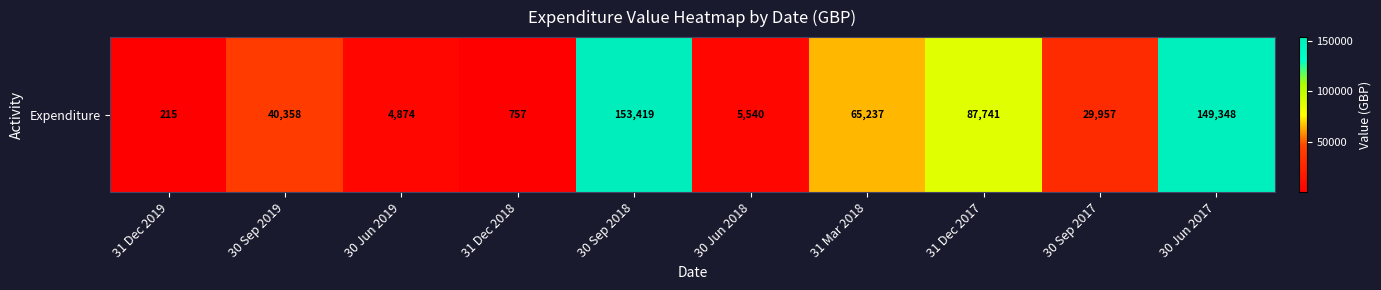

Which has a higher value, 31 Dec 2017 or 31 Dec 2019?

31 Dec 2017